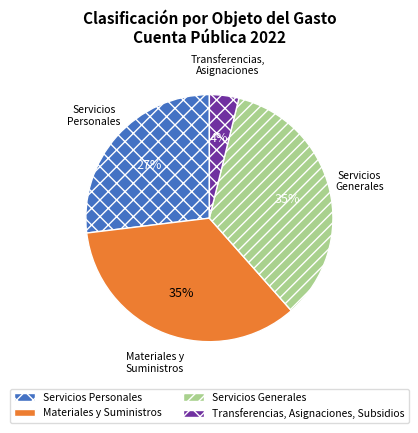

Which slice is the smallest?

Transferencias, Asignaciones, Subsidios